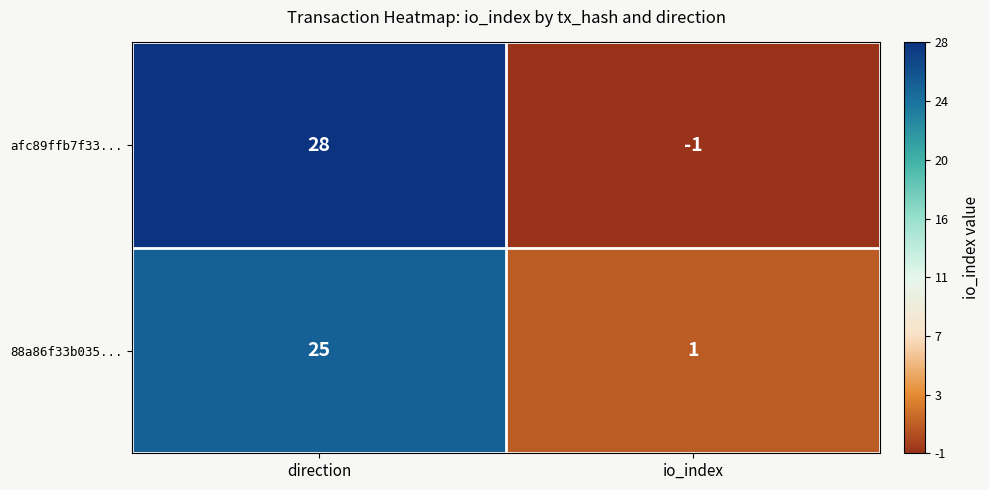

Which category has the lowest value across all series?

io_index